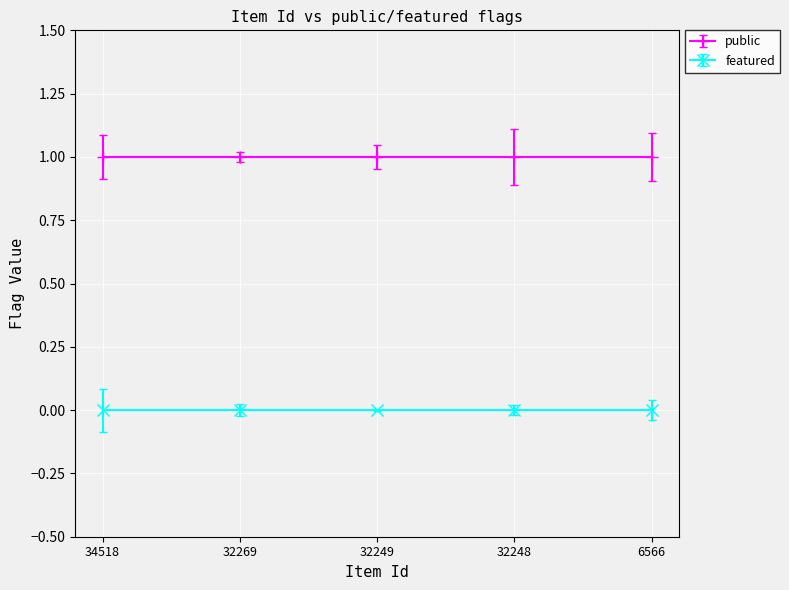

Which label corresponds to the largest value in the chart?

34518